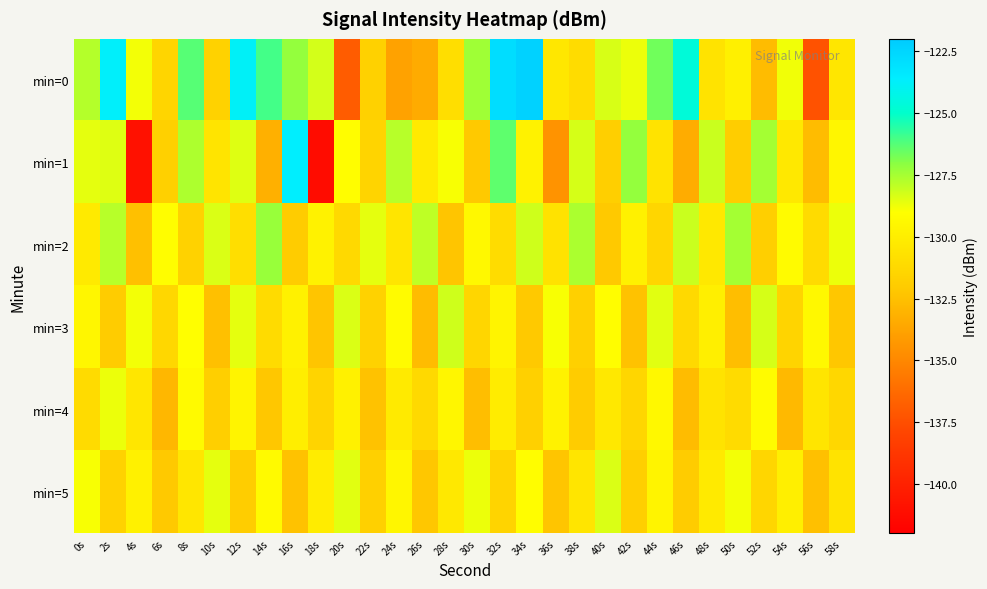

What is the spread (max minus min) of values at 56s?

7.9